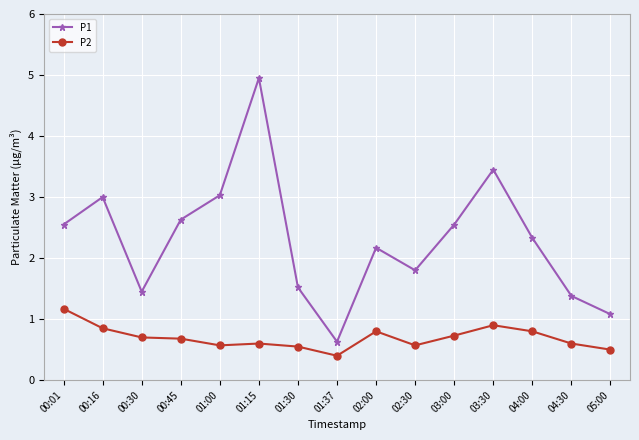

What is the value of the P2 point at the 10th from the left?

0.6